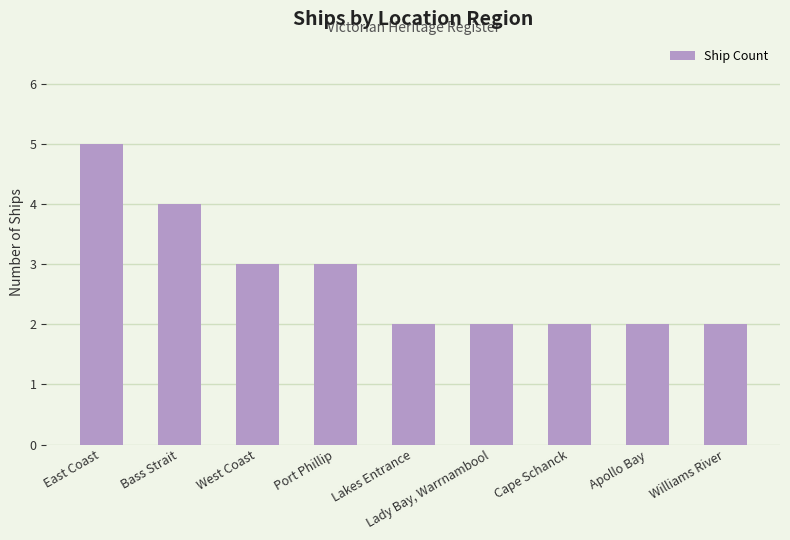

Between Bass Strait and Williams River, which is larger?

Bass Strait